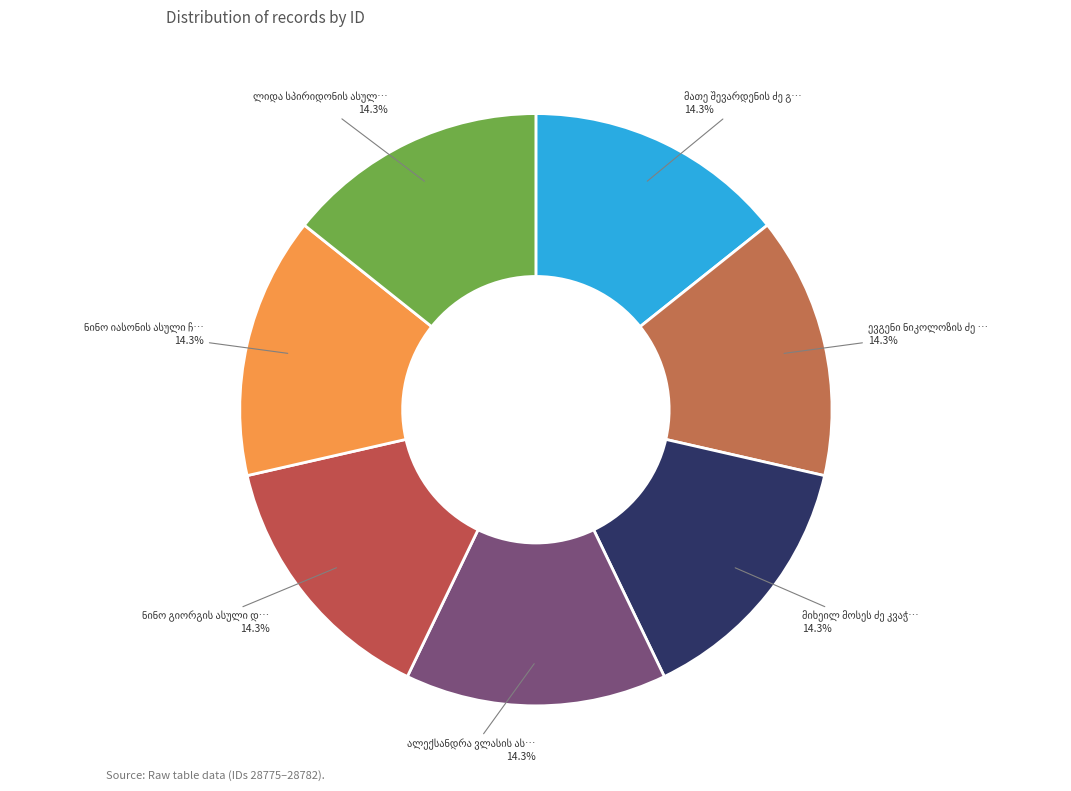

To the nearest percent, what portion does მიხეილ მოსეს ძე კვაჭაძე represent?

14%